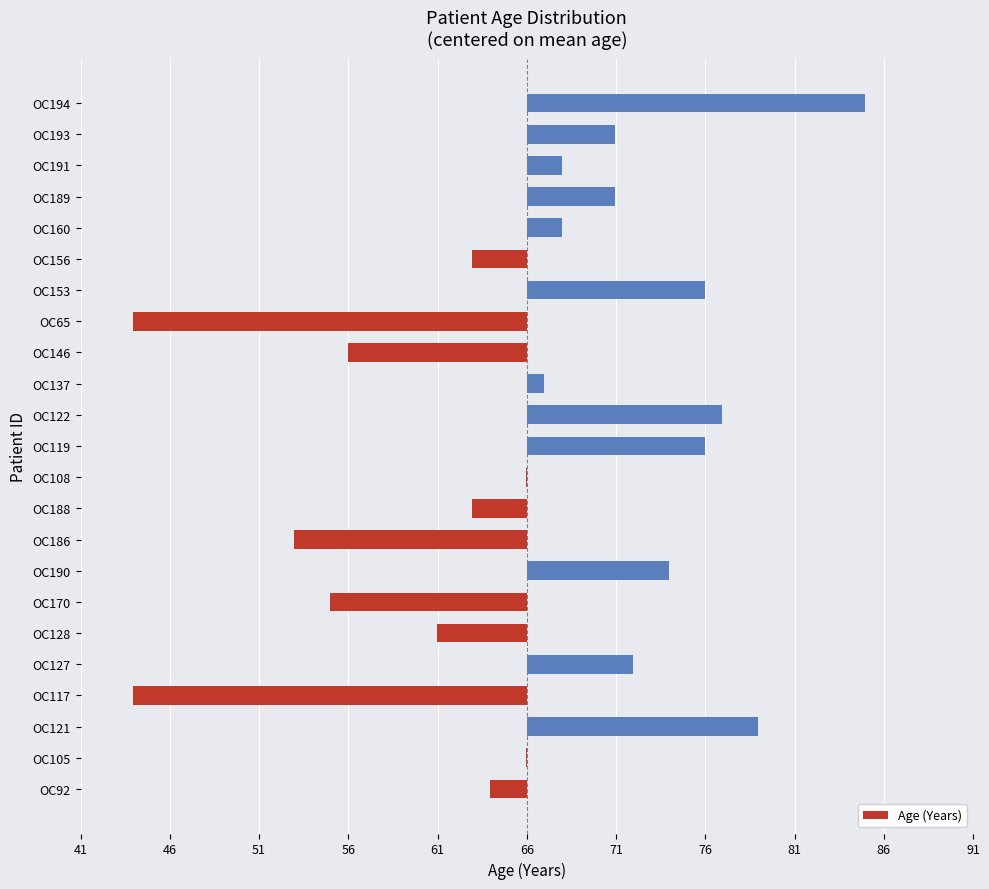

Are the bars horizontal?

Yes